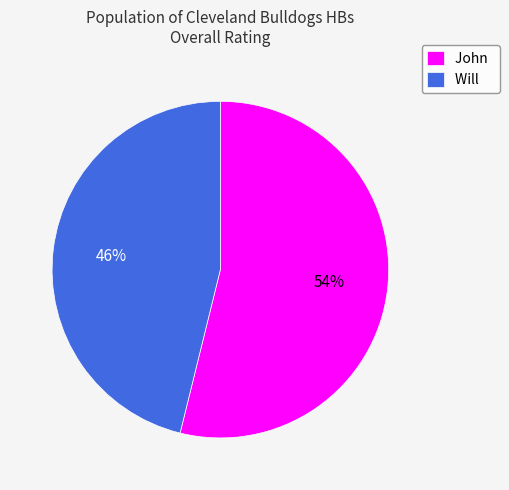

To the nearest percent, what is the difference between the largest and smallest slice percentages?

8%